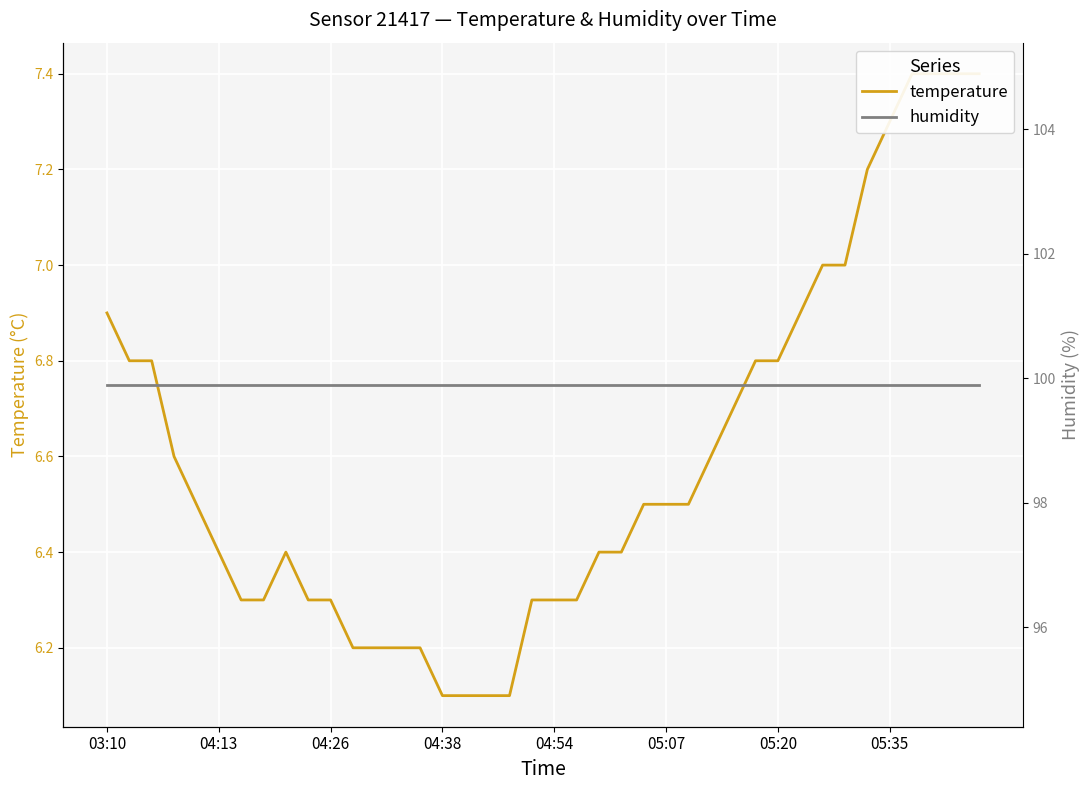

What value does the humidity series have at 05:35?

99.9